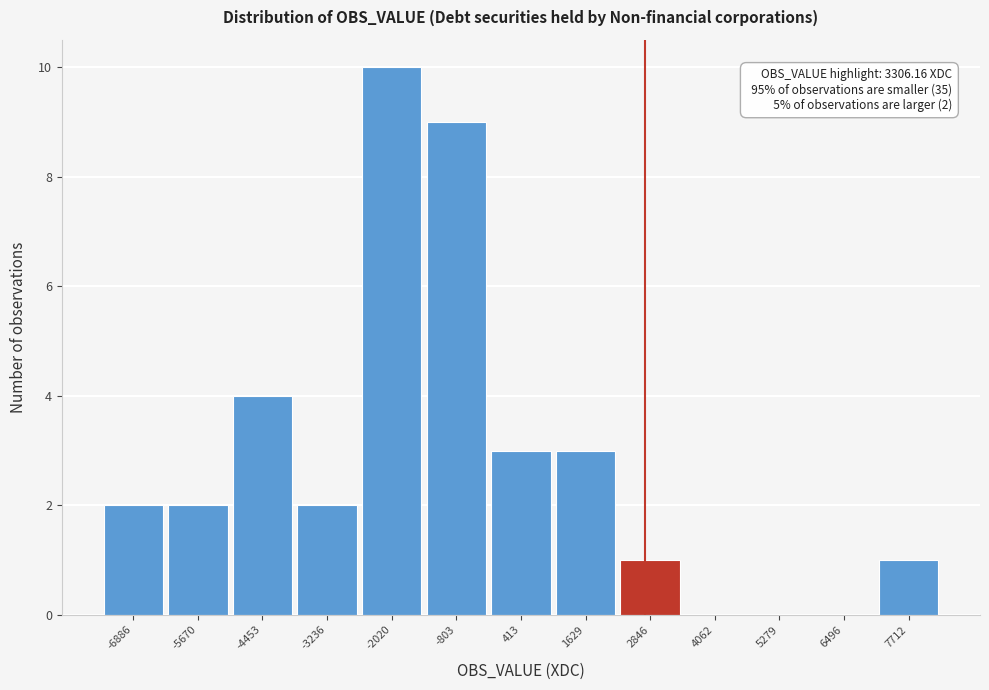

Reading left to right, extract all data points from this chart.

-6886=2	-5670=2	-4453=4	-3236=2	-2020=10	-803=9	413=3	1629=3	2846=1	4062=0	5279=0	6496=0	7712=1